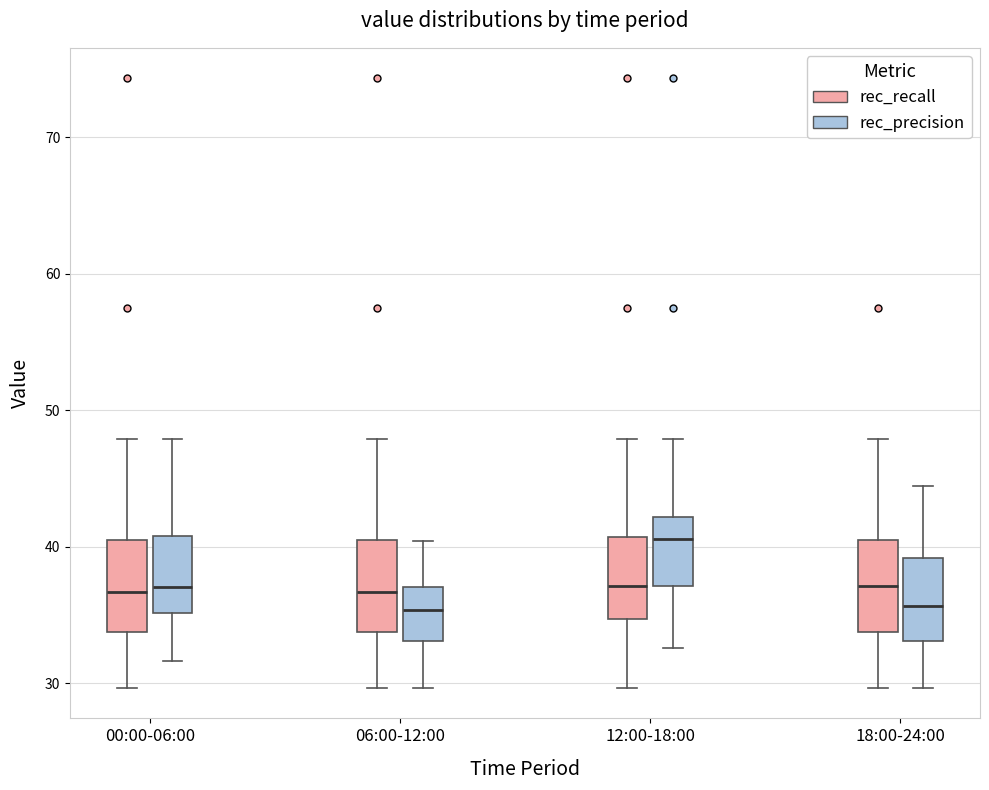

Reading left to right, transcribe this box plot: for each box, give where its median line is, the range the box spans, and where its two whiskers end, as read against the y-axis. The values are not printed on the chart, so give them approximately, as read against the axis.

00:00-06:00 (rec_recall): median 37, box 34 to 40, whiskers 30 to 48
00:00-06:00 (rec_precision): median 37, box 35 to 41, whiskers 32 to 48
06:00-12:00 (rec_recall): median 37, box 34 to 40, whiskers 30 to 48
06:00-12:00 (rec_precision): median 35, box 33 to 37, whiskers 30 to 40
12:00-18:00 (rec_recall): median 37, box 35 to 41, whiskers 30 to 48
12:00-18:00 (rec_precision): median 41, box 37 to 42, whiskers 33 to 48
18:00-24:00 (rec_recall): median 37, box 34 to 40, whiskers 30 to 48
18:00-24:00 (rec_precision): median 36, box 33 to 39, whiskers 30 to 44